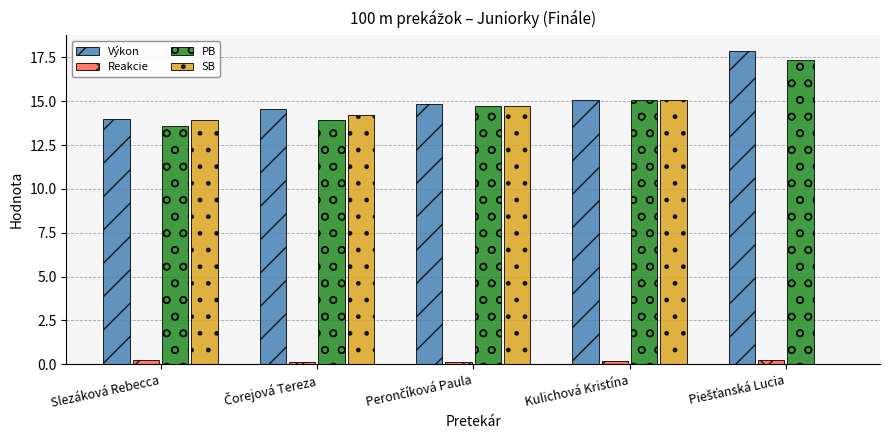

What is the maximum value shown in the chart?

17.9